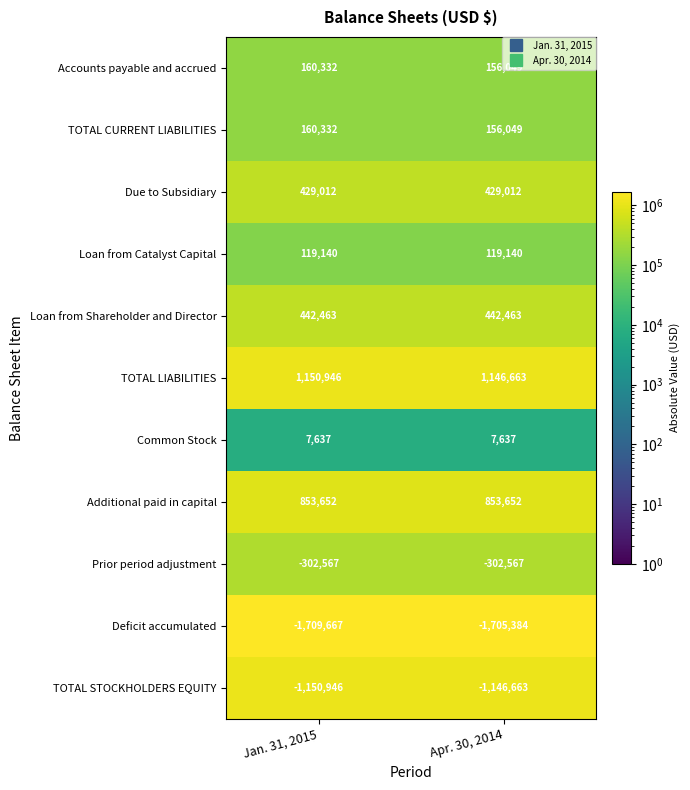

Where is TOTAL CURRENT LIABILITIES nearest to the value 158190?

Apr. 30, 2014